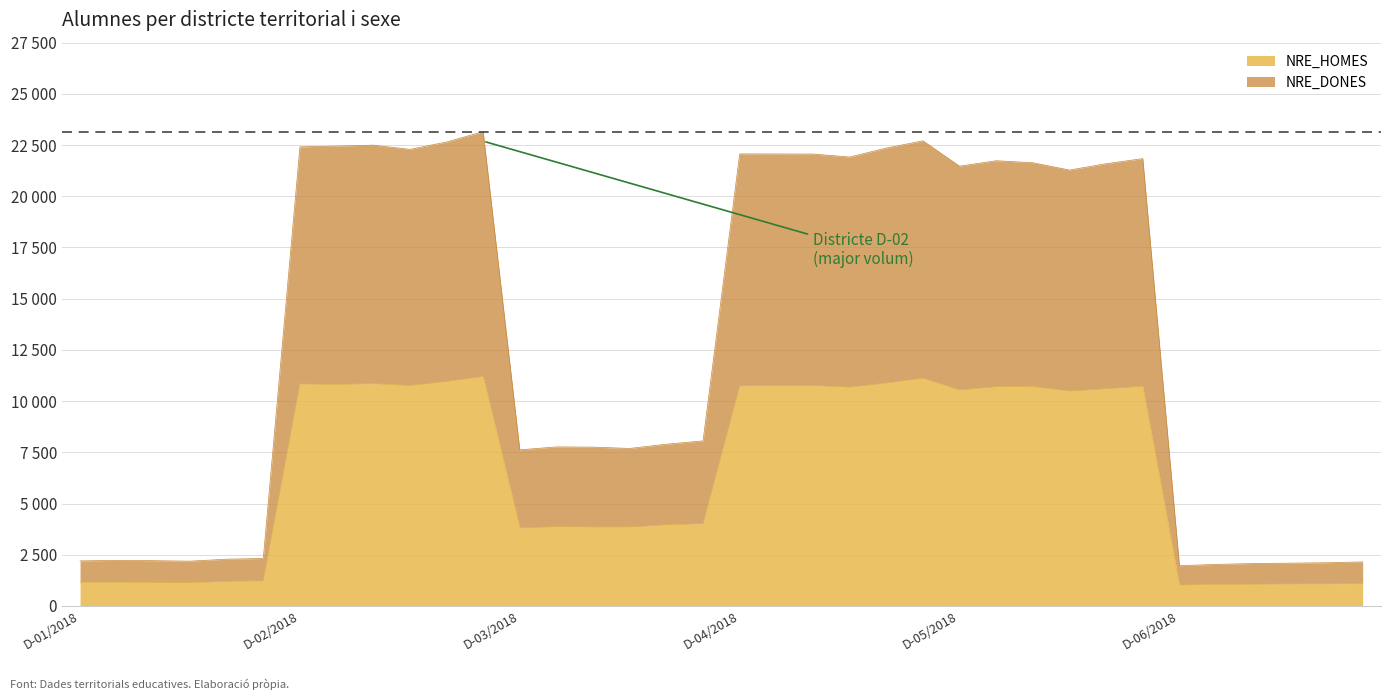

Does the chart have visible grid lines?

Yes